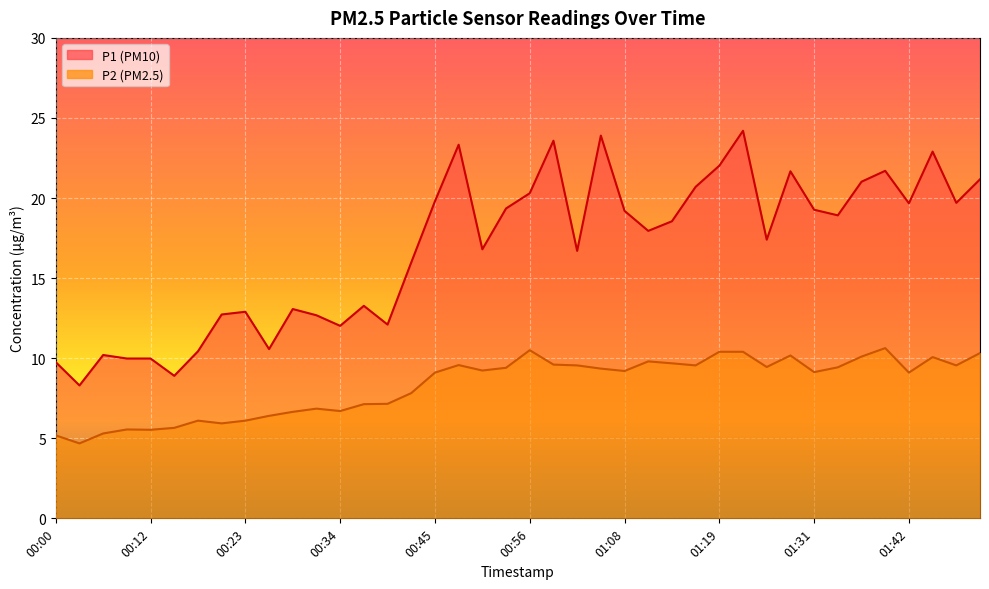

What is the average value of the P2 series?

8.3